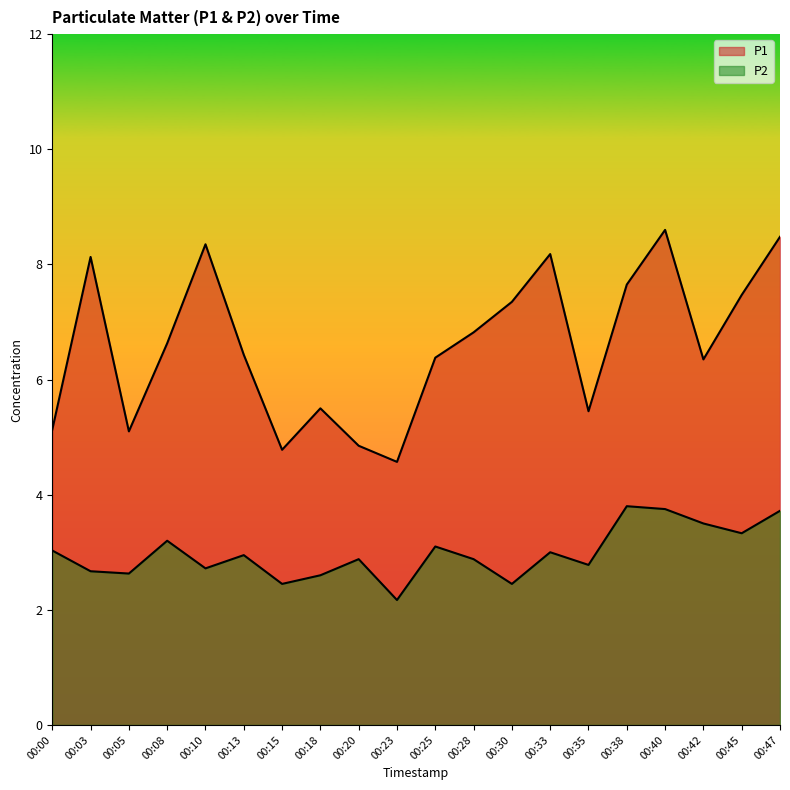

What is the minimum value shown in the chart?

2.2